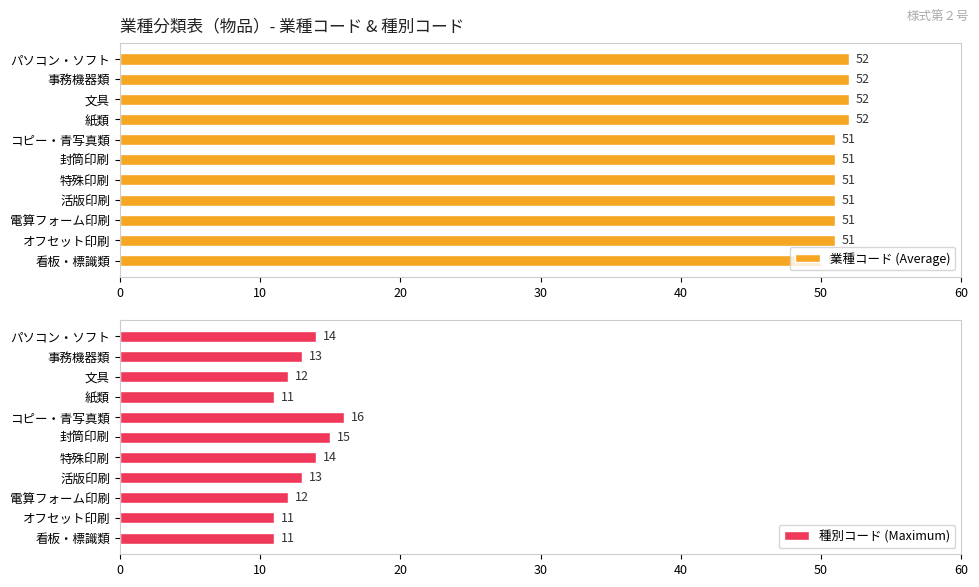

How many bars are there in total?

22